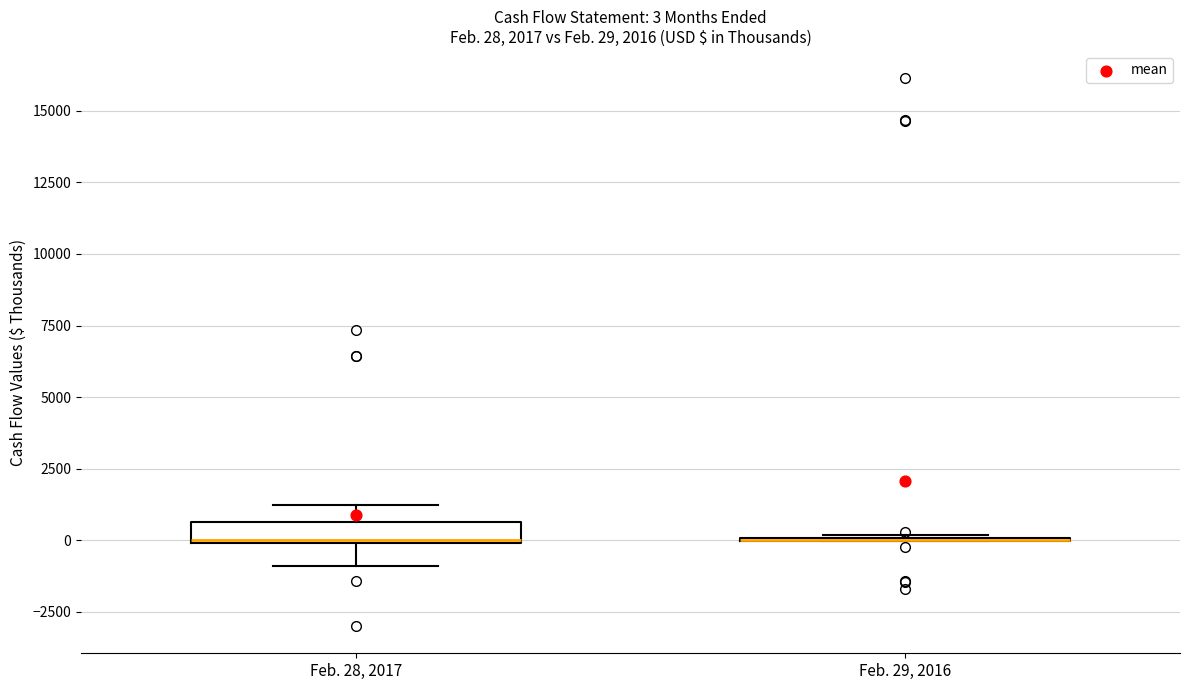

Which box is the tallest, from its lower edge to its upper edge?

Feb. 28, 2017